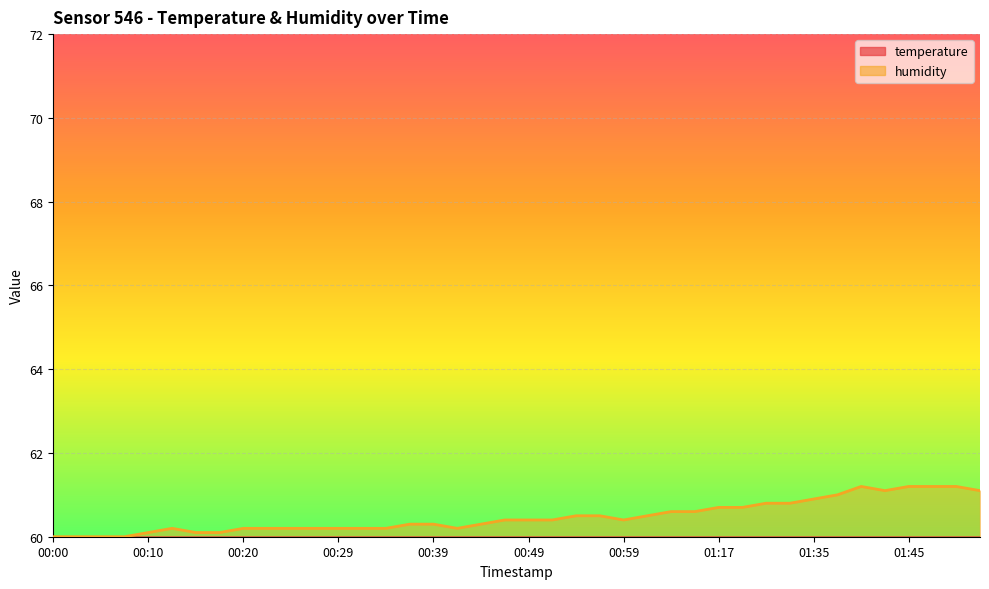

Reading left to right, list all the values displayed in this chart.

temperature: 17.5	17.5	17.5	17.5	17.5	17.5	17.4	17.4	17.4	17.4	17.4	17.4	17.3	17.3	17.3	17.3	17.3	17.2	17.2	17.2	17.2	17.2	17.2	17.2	17.1	17.1	17.1	17.0	17.0	17.0	17.0	16.9	16.9	16.9	16.9	16.8	16.8	16.8	16.8	16.8
humidity: 60.0	60.0	60.0	60.0	60.1	60.2	60.1	60.1	60.2	60.2	60.2	60.2	60.2	60.2	60.2	60.3	60.3	60.2	60.3	60.4	60.4	60.4	60.5	60.5	60.4	60.5	60.6	60.6	60.7	60.7	60.8	60.8	60.9	61.0	61.2	61.1	61.2	61.2	61.2	61.1